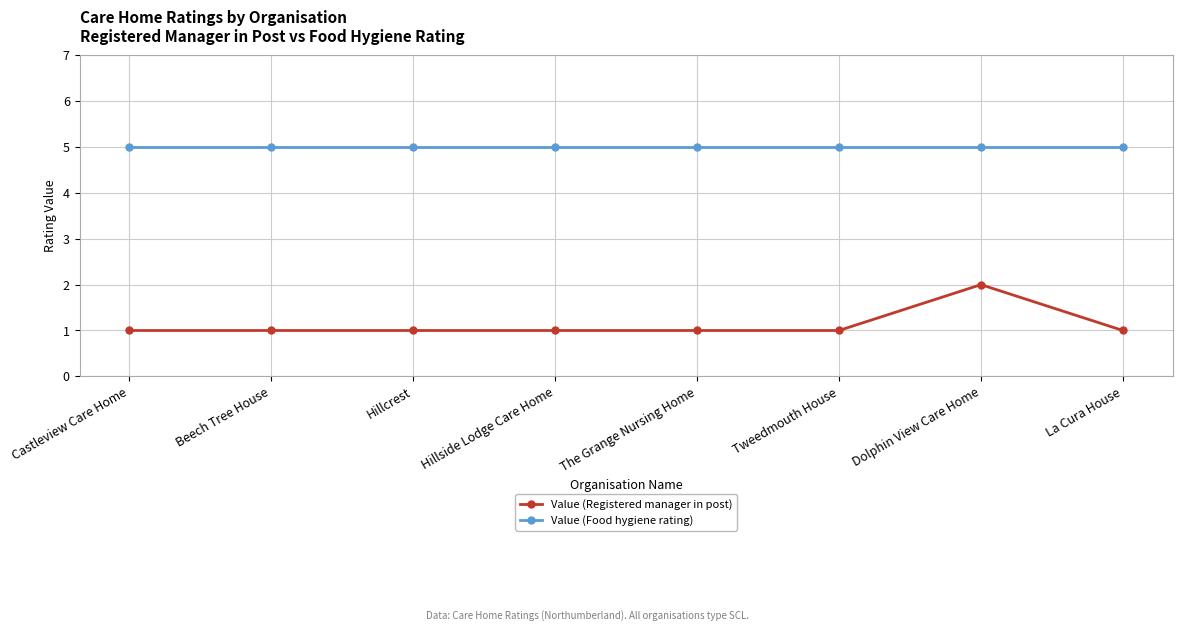

True or false: Value (Registered manager in post) has more than 0 points higher than both neighbors.

True